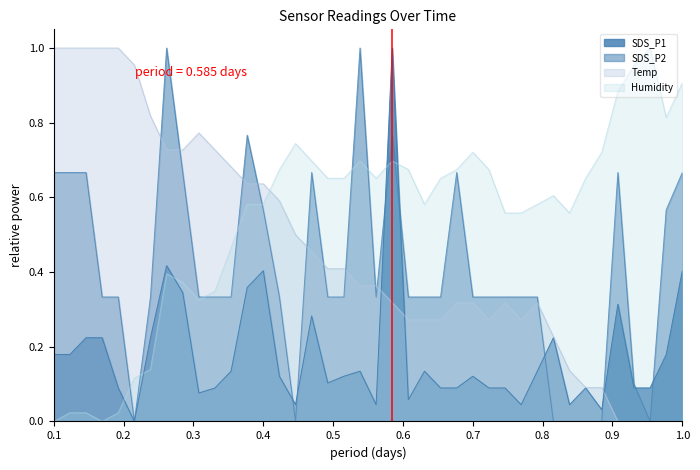

Does the chart display data point markers on the line(s)?

No